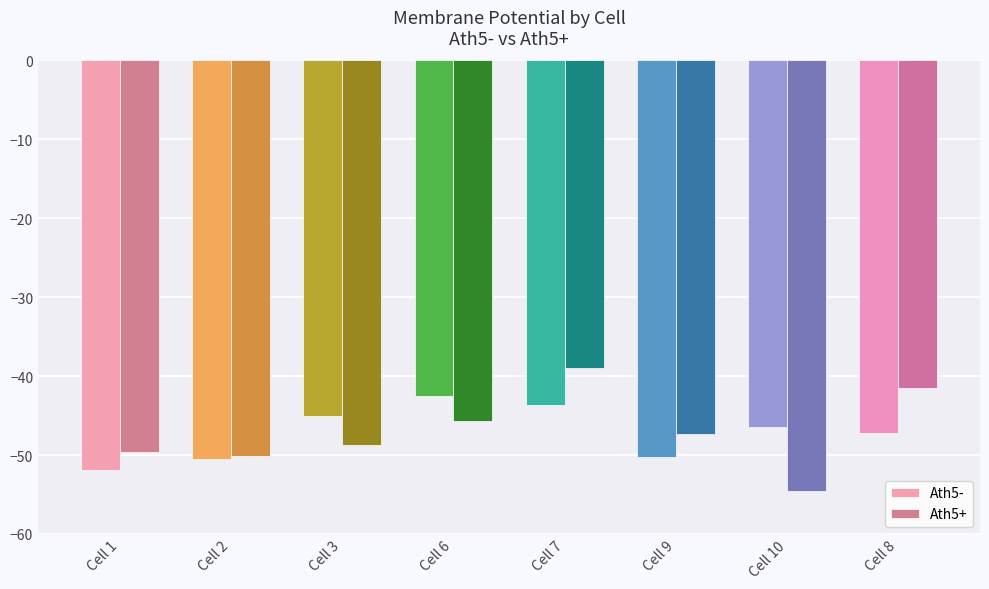

How many distinct data groups are displayed?

2